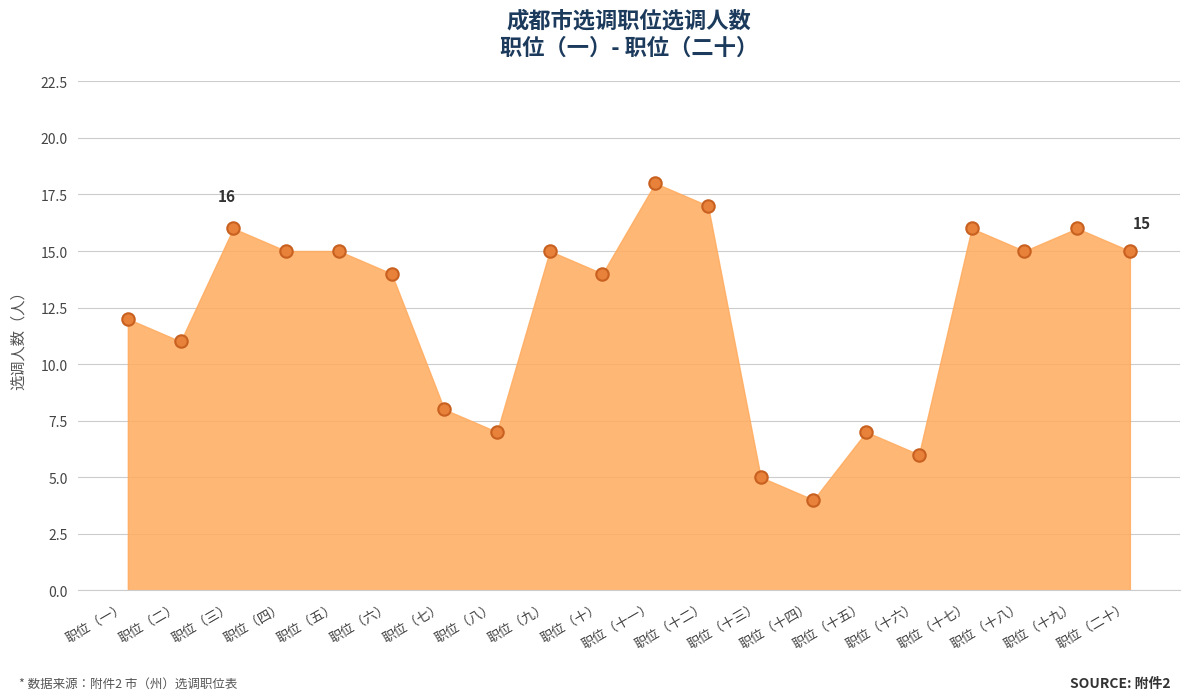

What is the maximum value shown in the chart?

18